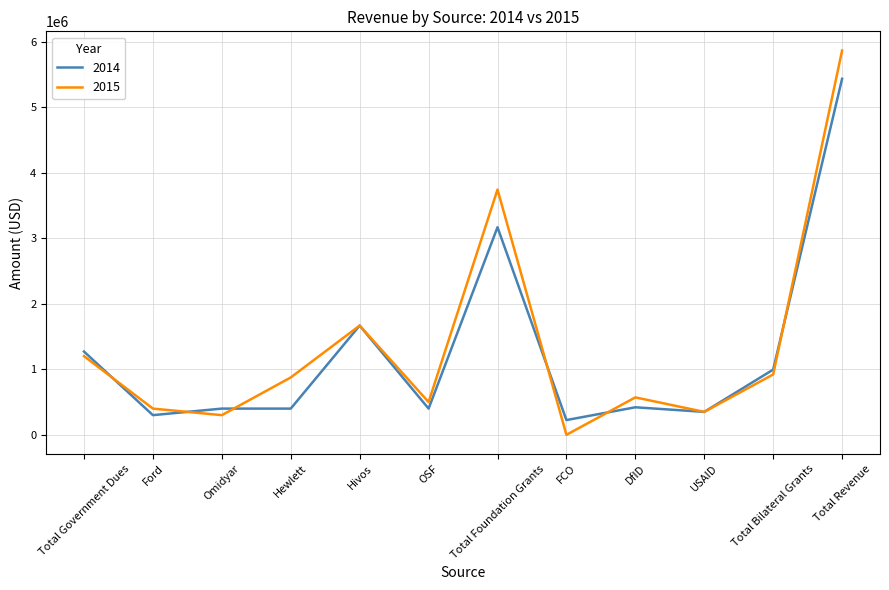

What is the average value of the 2015 series?

1365750